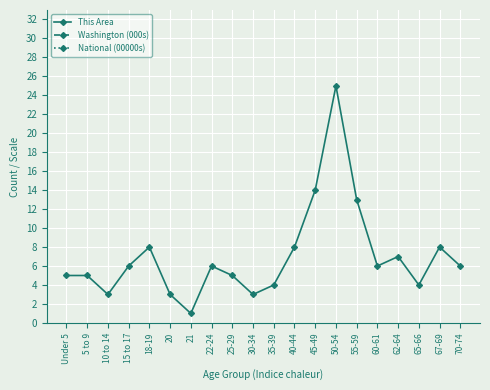

List the series in order of their peak value, lowest first.

This Area, National (00000s), Washington (000s)